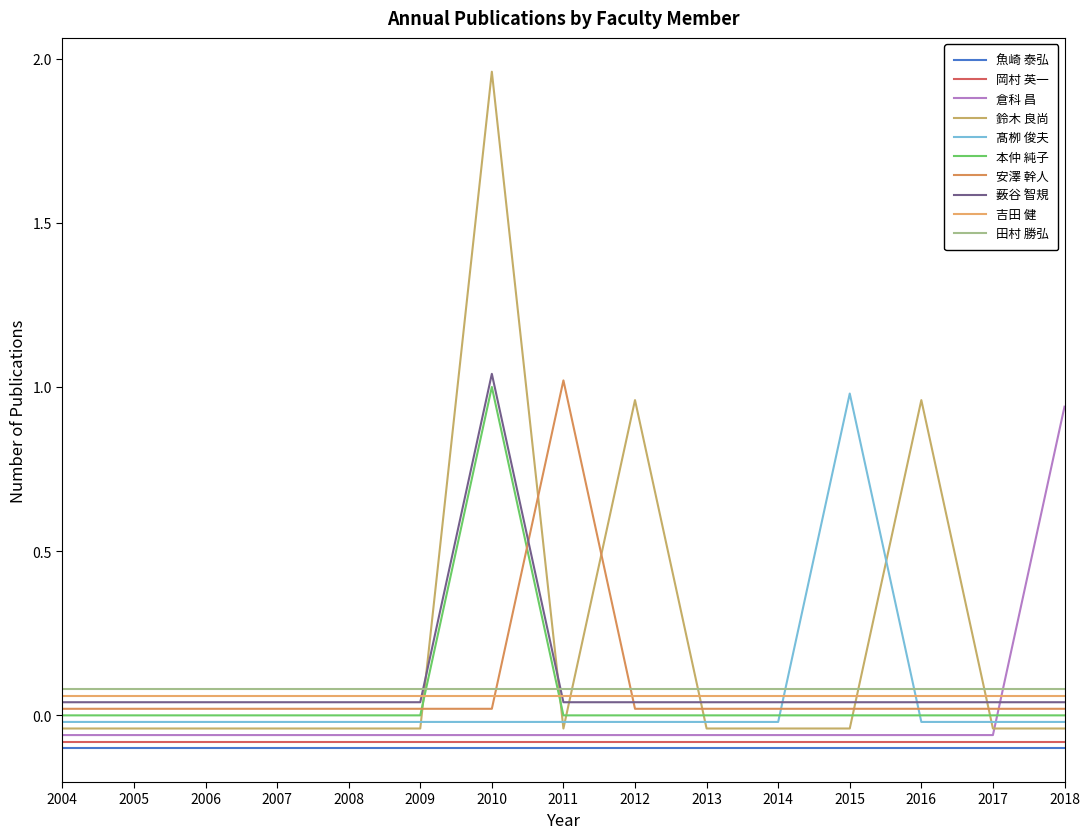

Between 2006 and 2012, which is larger?

2006